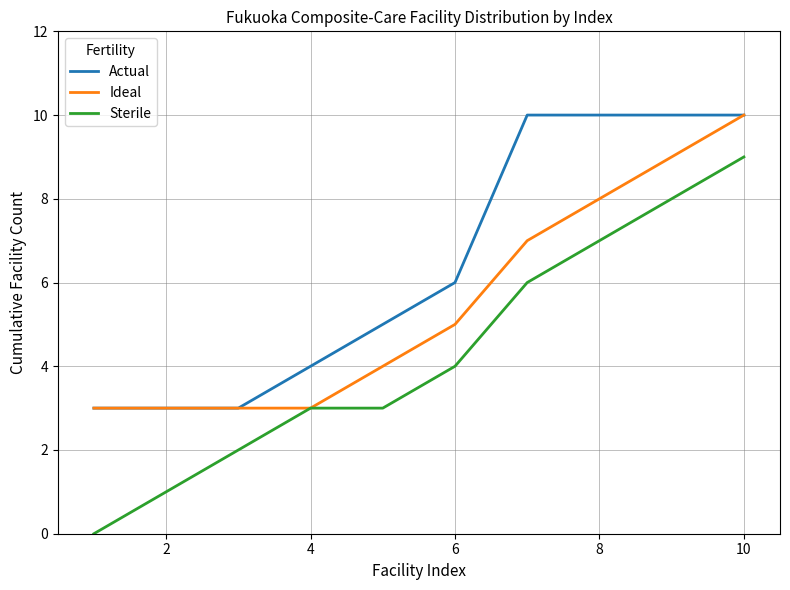

At how many categories does at least one series exceed 7?

4